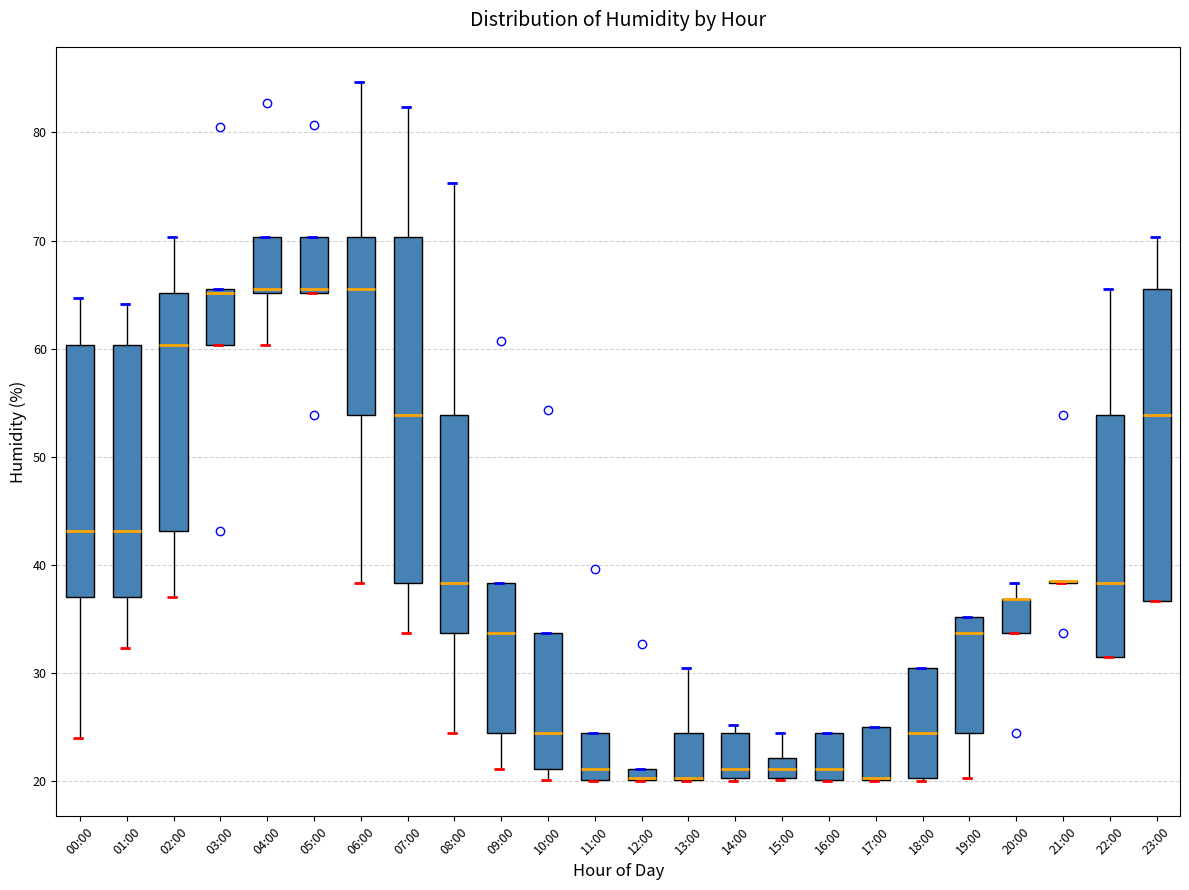

Where is the upper edge of the box for 13:00 on the y-axis? The values are not printed on the chart, so give them approximately, as read against the axis.

25